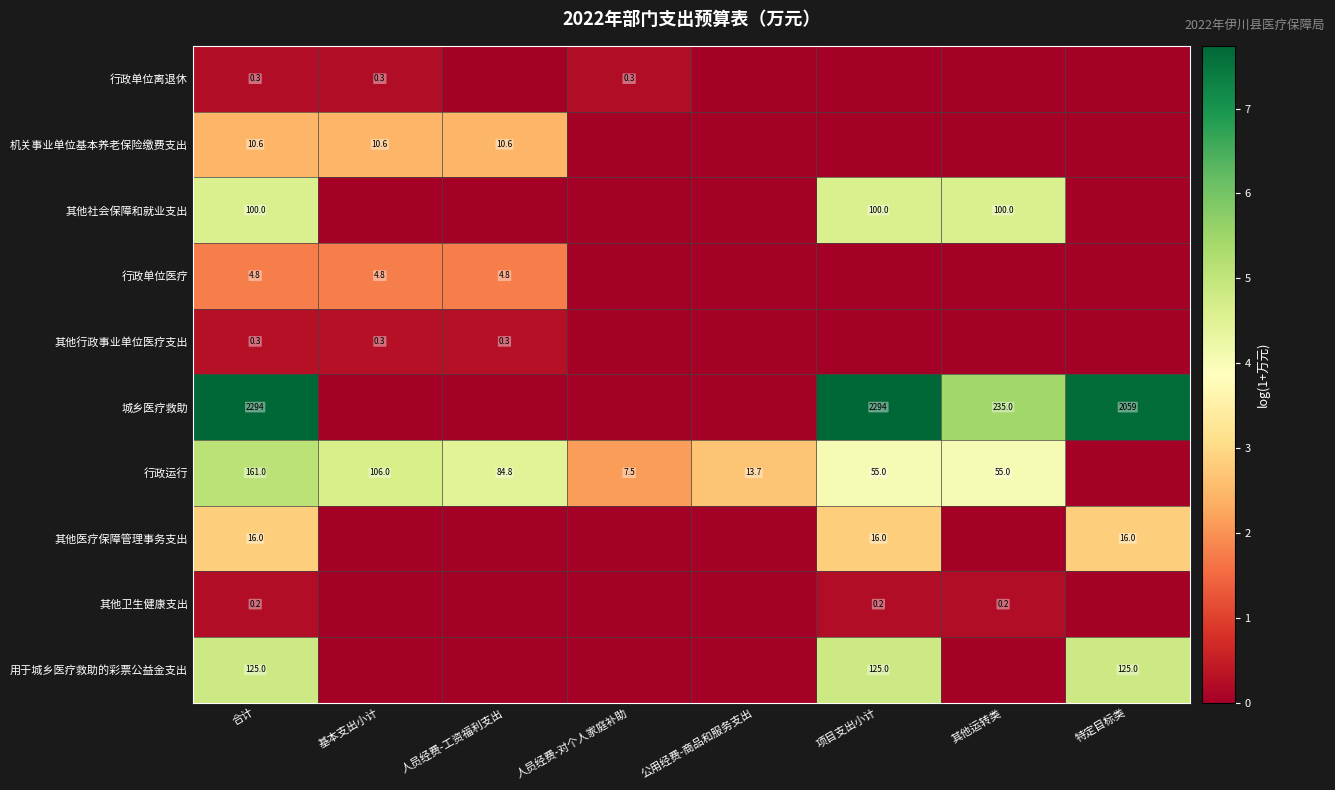

How many series are shown in this chart?

10